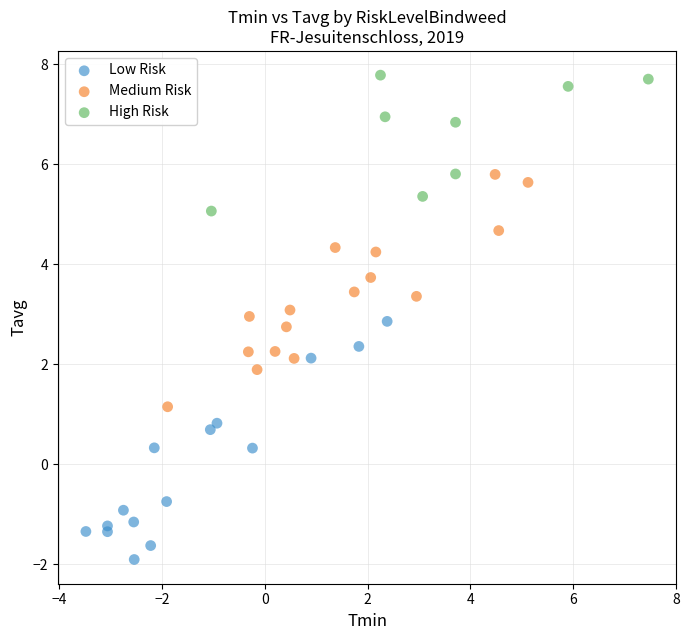

Which series reaches the maximum Y coordinate?

High Risk